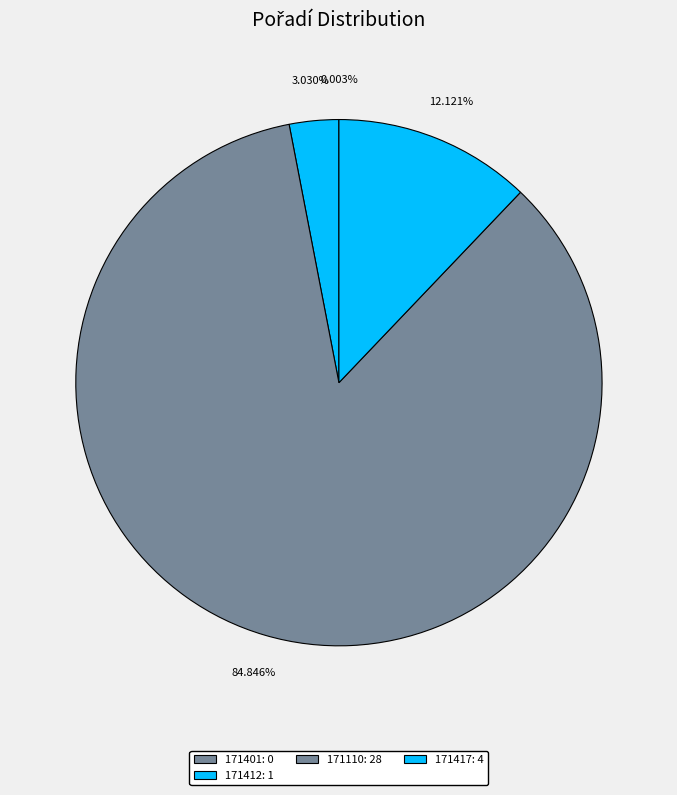

What portion of the pie excludes 171110?

15.2%